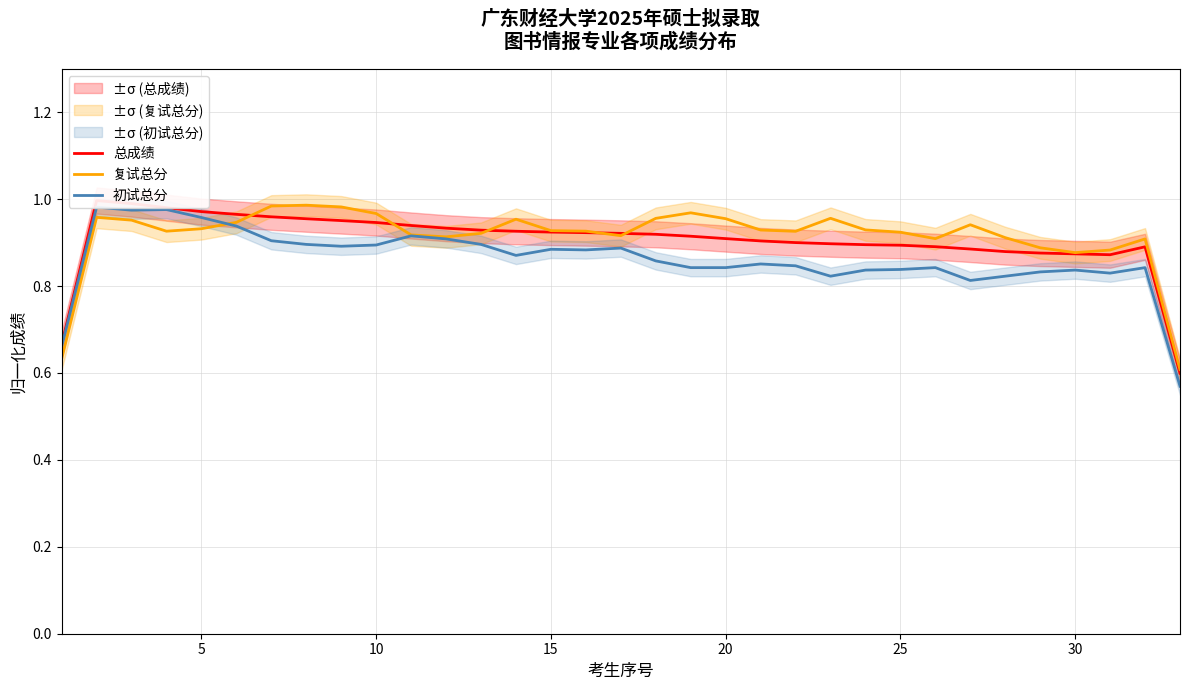

What is the smallest value displayed?

0.6